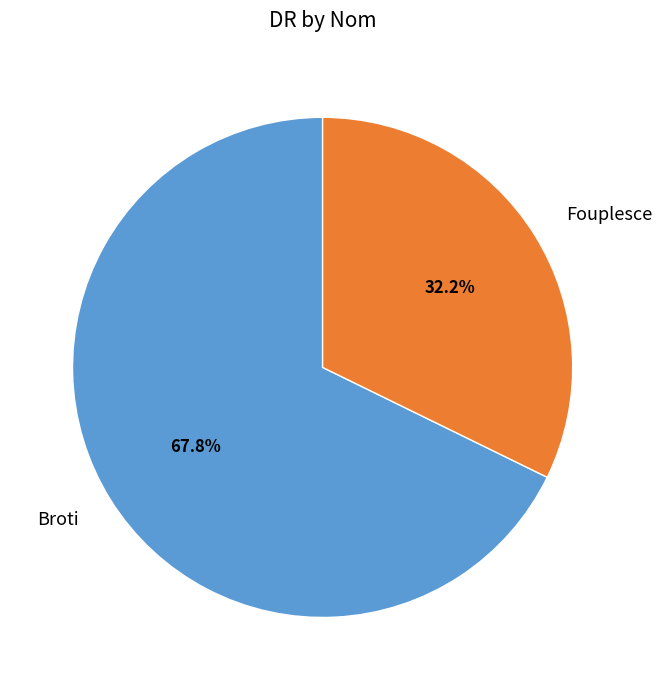

What is the largest slice in the pie chart?

Broti